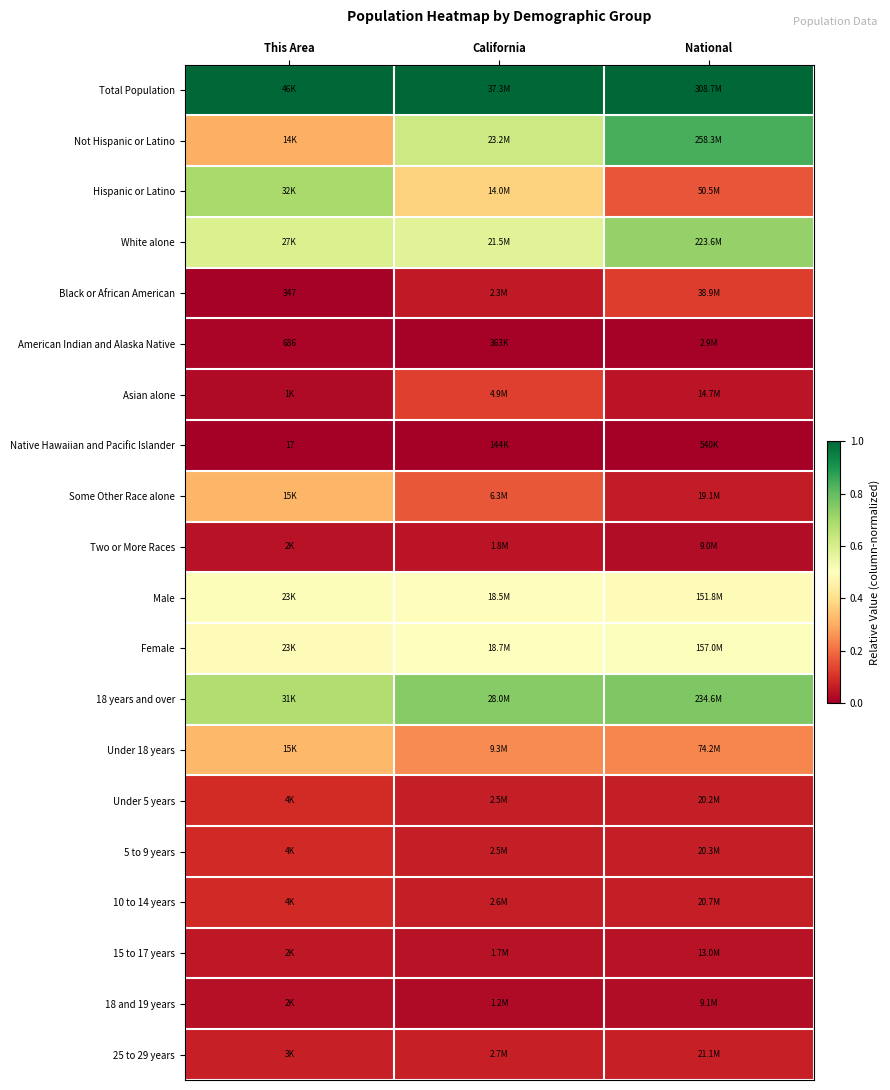

How many Male values are between 0 and 1?

3